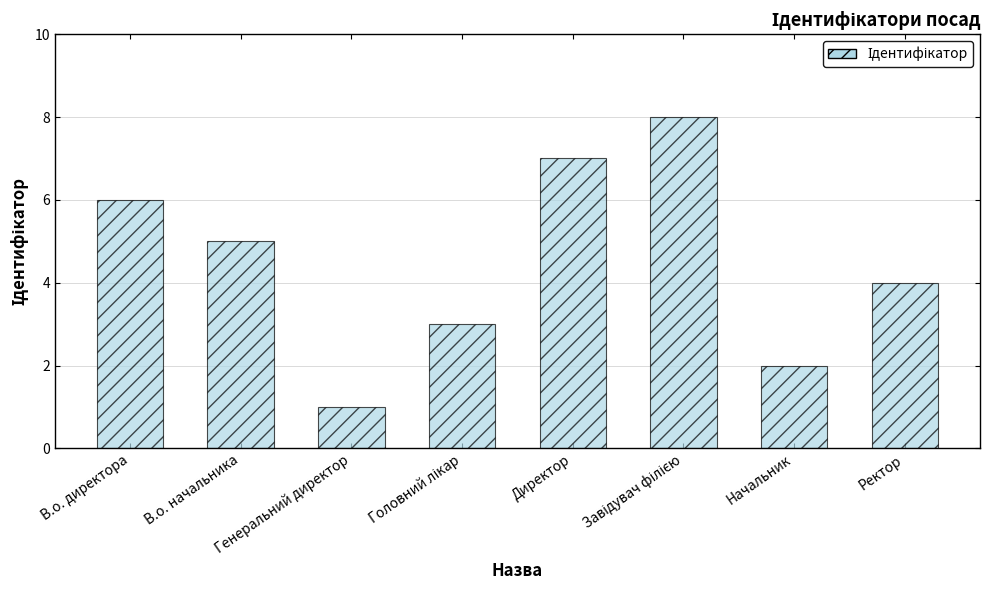

Which label corresponds to the smallest value in the chart?

Генеральний директор